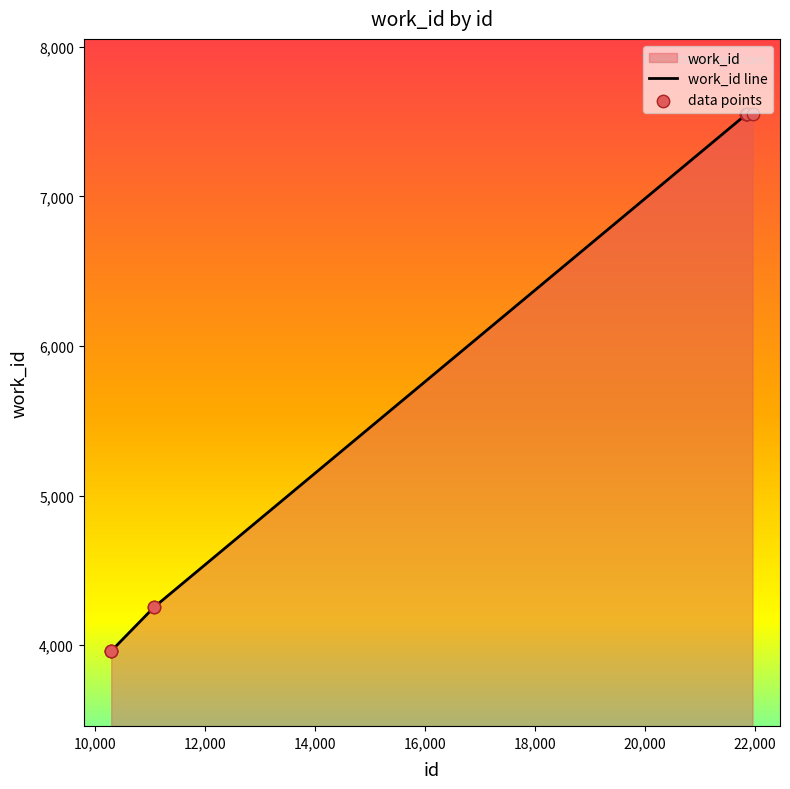

What is the change in value from 10296 to 21842?

+3585